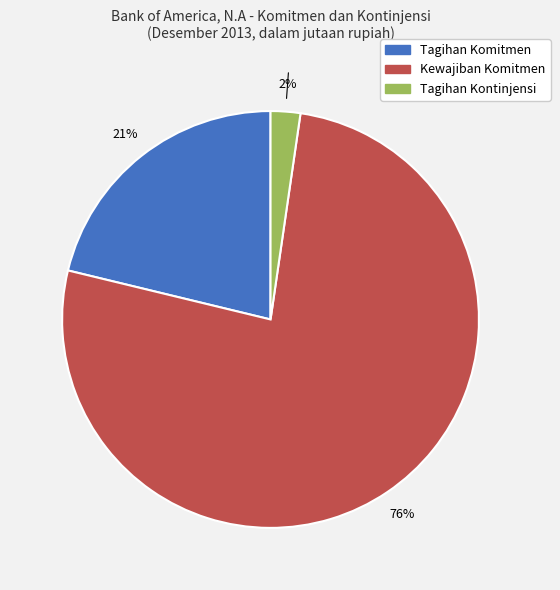

Which slice represents more than half of the pie?

Kewajiban Komitmen